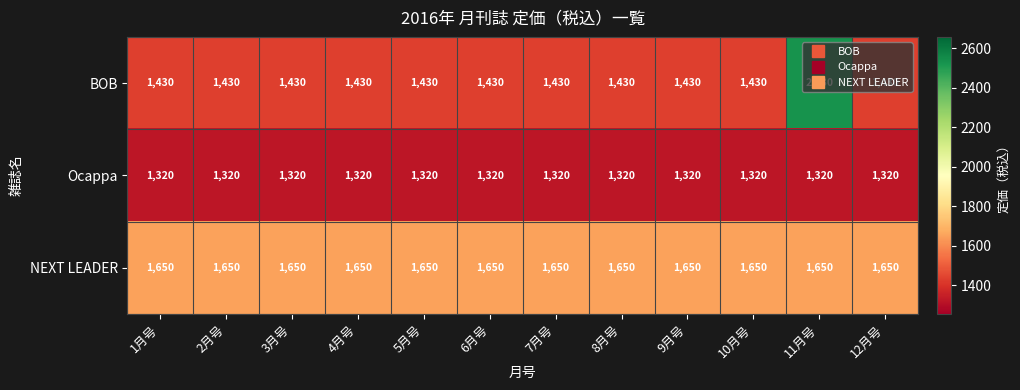

Rank the series by their maximum value, from lowest to highest.

Ocappa, NEXT LEADER, BOB